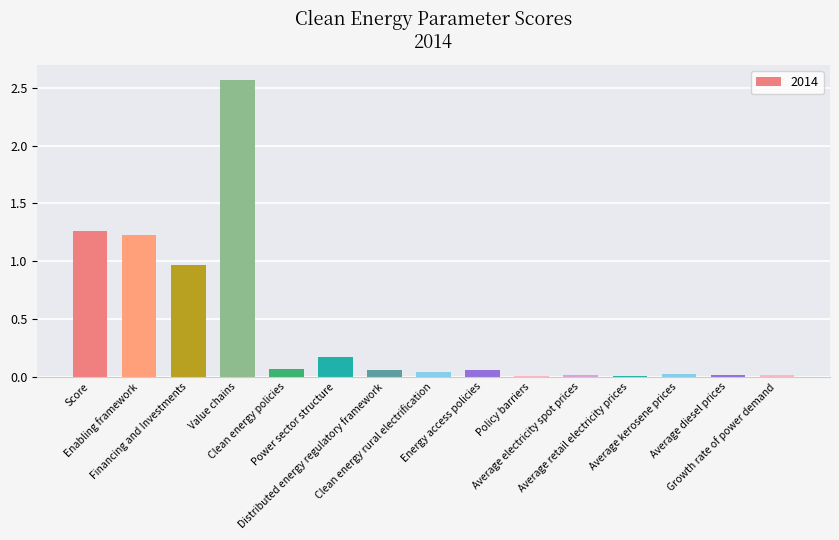

How many distinct data groups are displayed?

1